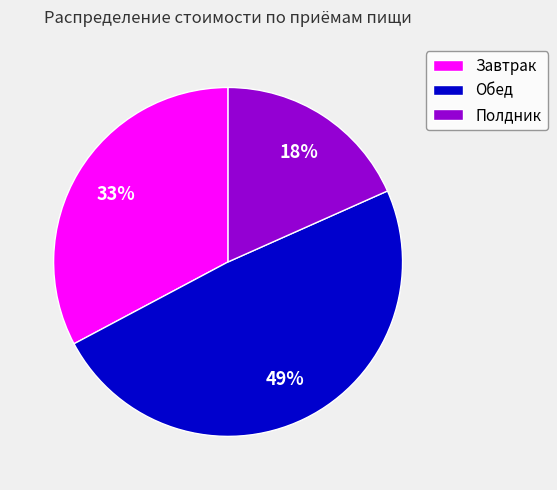

To the nearest percent, what is the combined percentage of Обед and Полдник?

67%